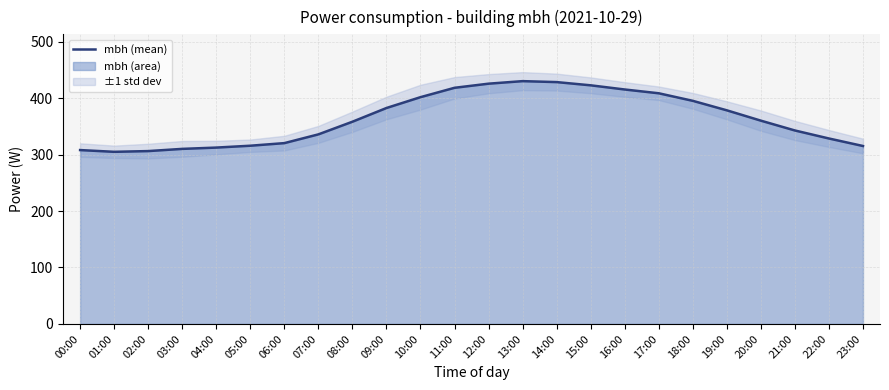

True or false: the data has more than 0 interior local peaks.

True